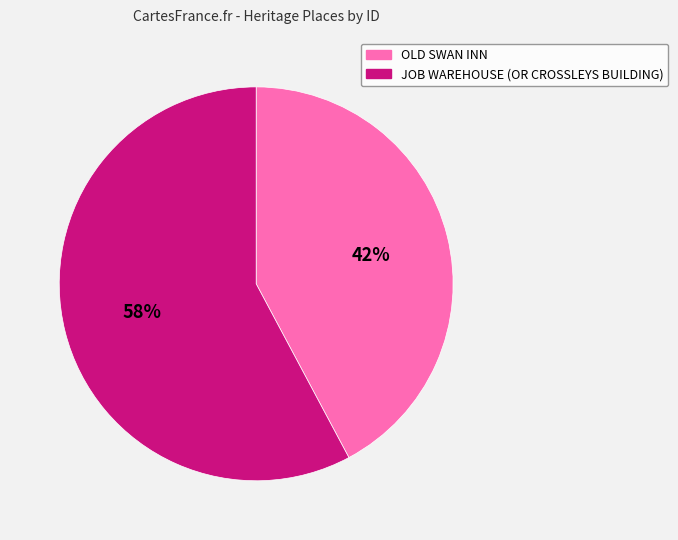

What is the smallest slice in the pie chart?

OLD SWAN INN